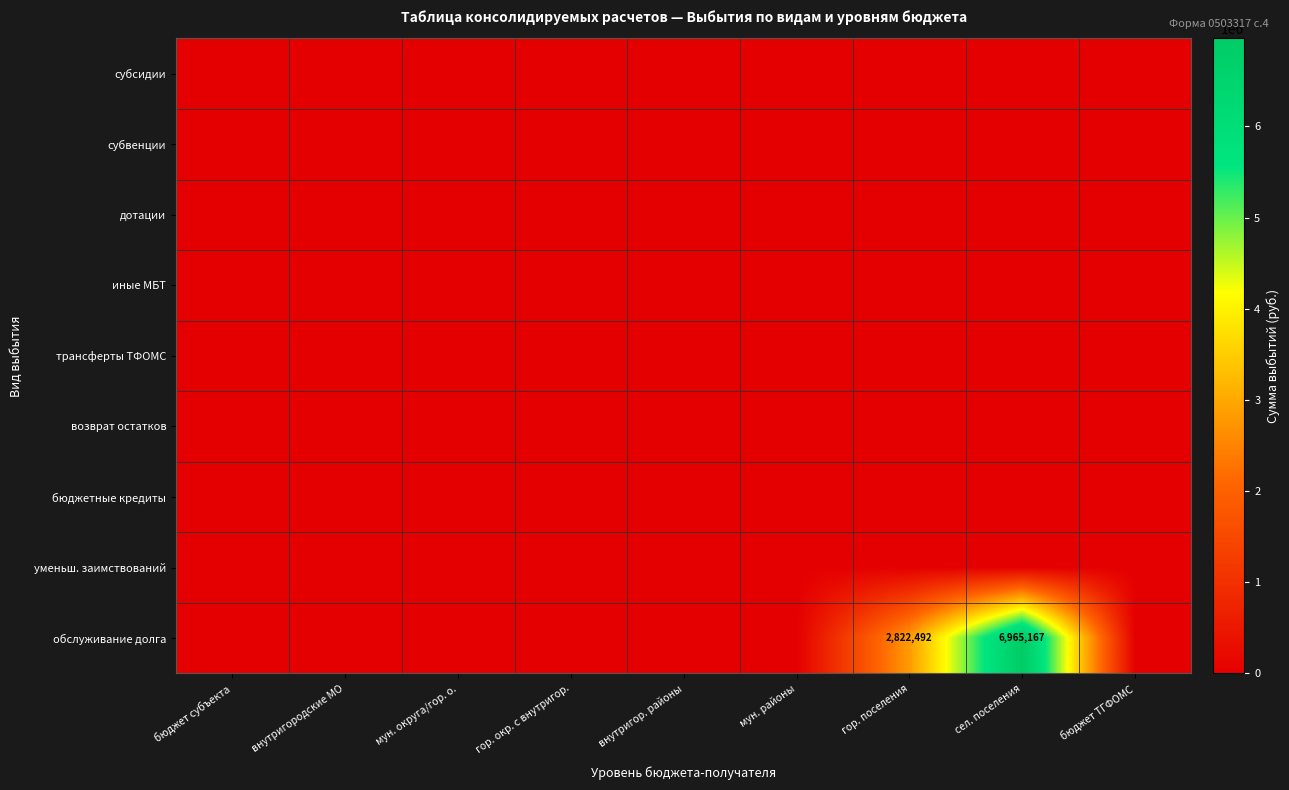

At which label is бюджетные кредиты closest to 0?

бюджет субъекта